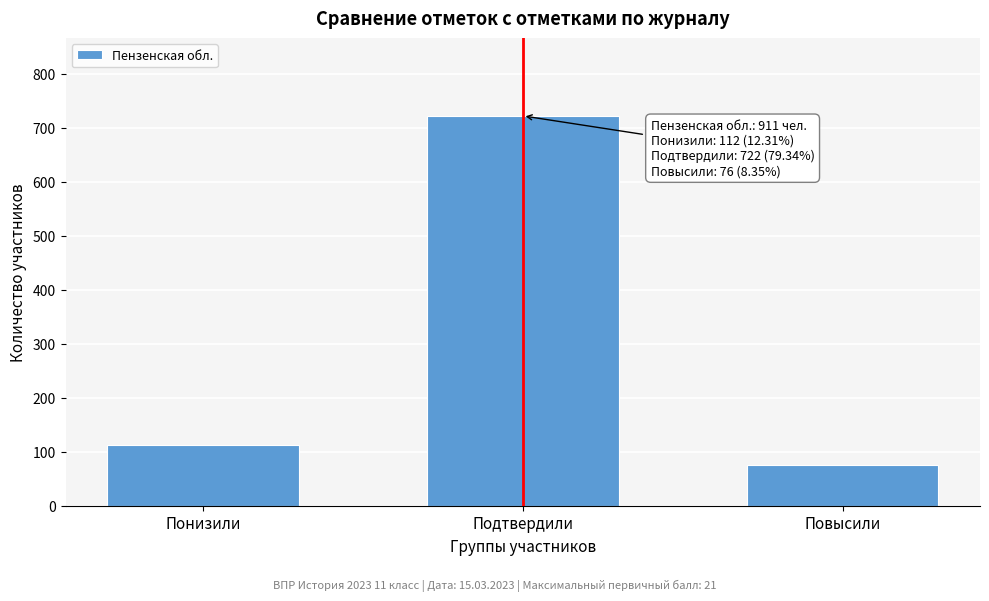

Reading right to left, list all the values displayed in this chart.

Повысили=76	Подтвердили=722	Понизили=112